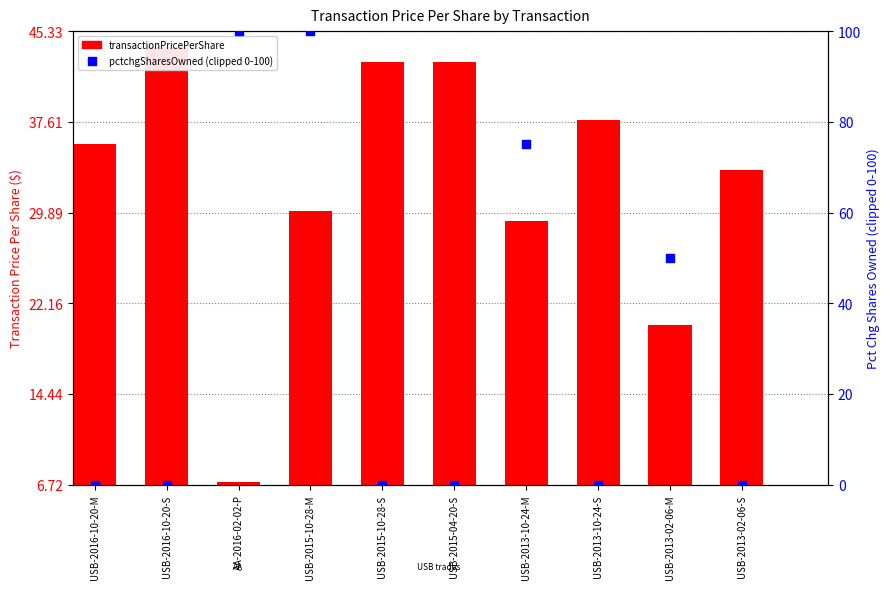

What are all the series names shown in the legend?

transactionPricePerShare, pctchgSharesOwned